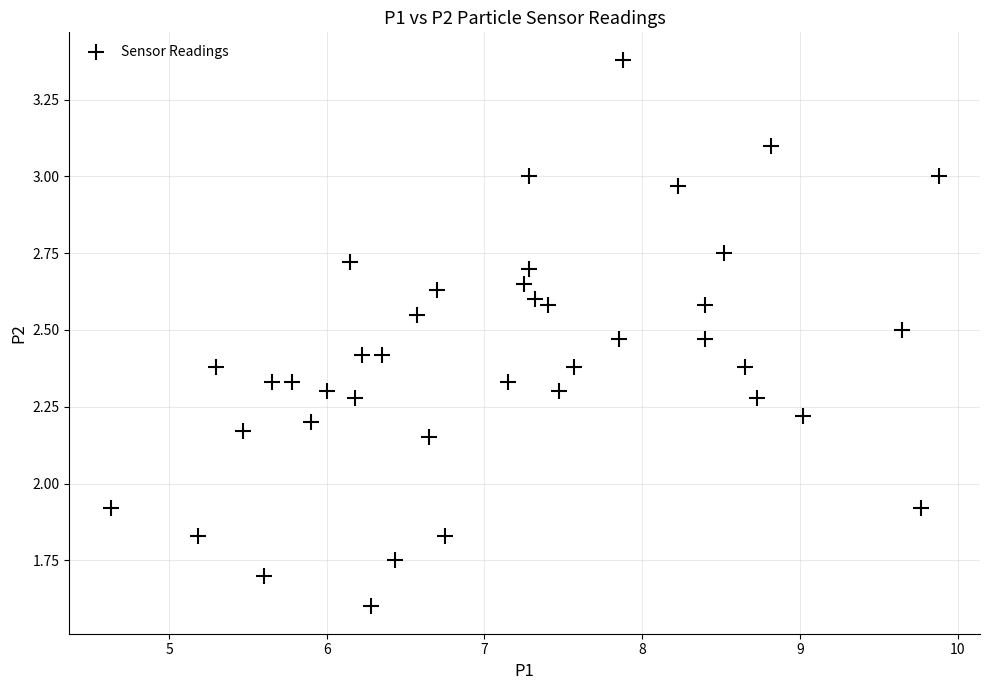

What is the range of X values (max minus min)?

5.3